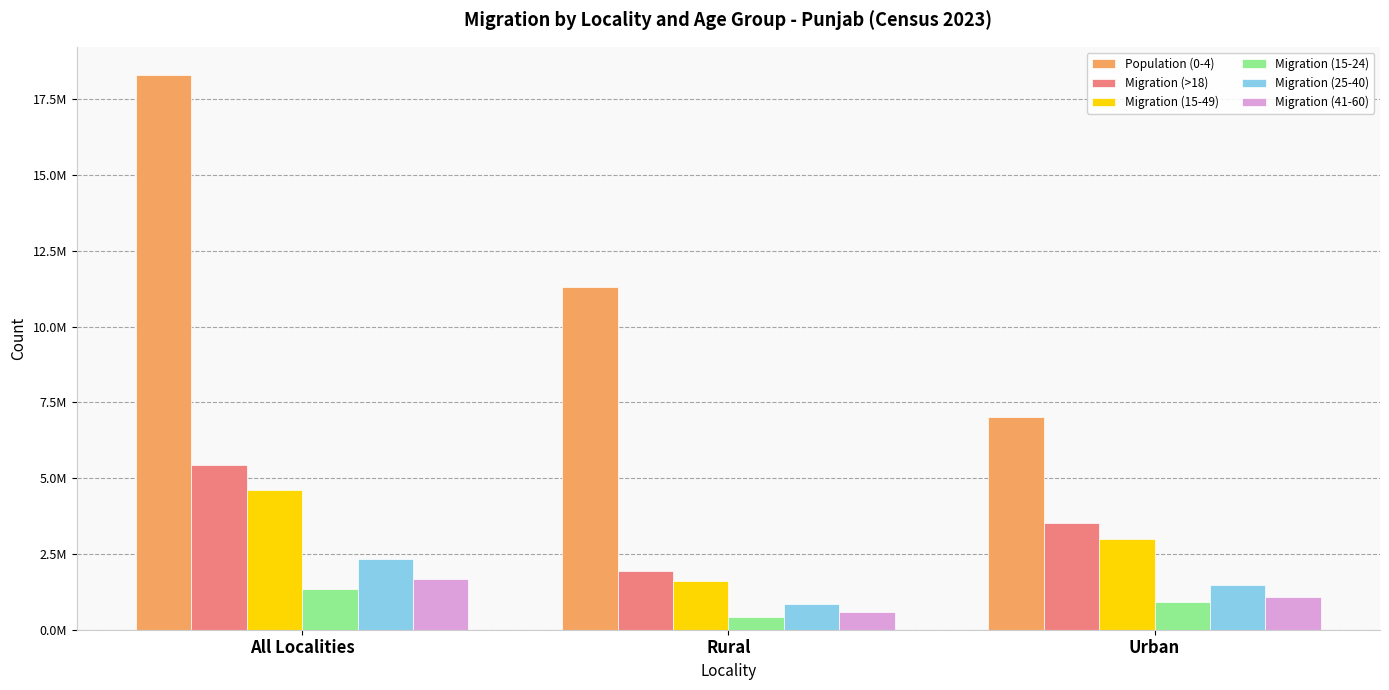

What is the label of the 1st bar from the left?

All Localities